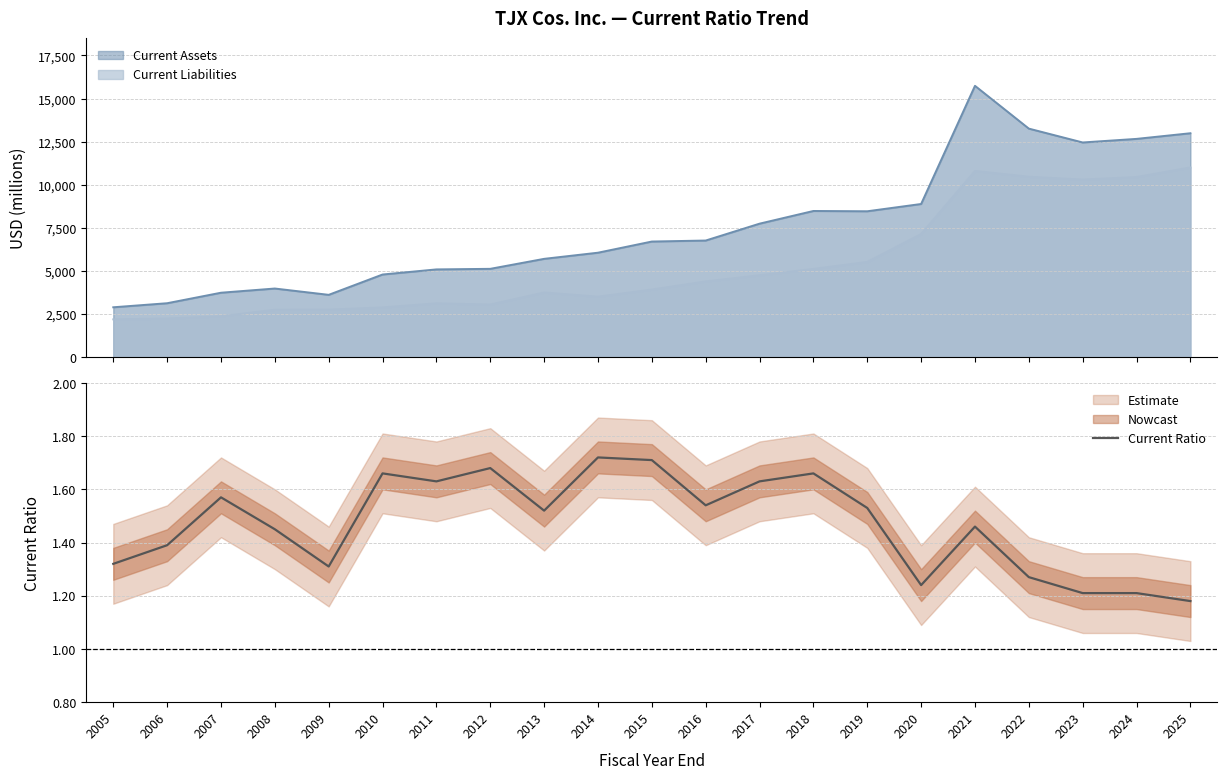

True or false: there are more than 1 points higher than both neighbors.

True